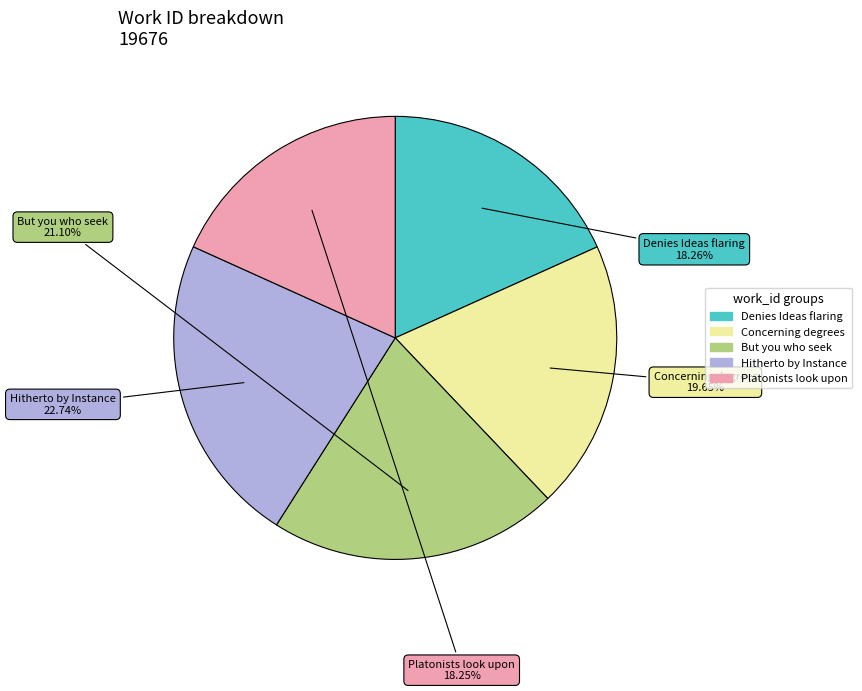

Which has a higher value, Denies Ideas flaring or Concerning degrees?

Concerning degrees